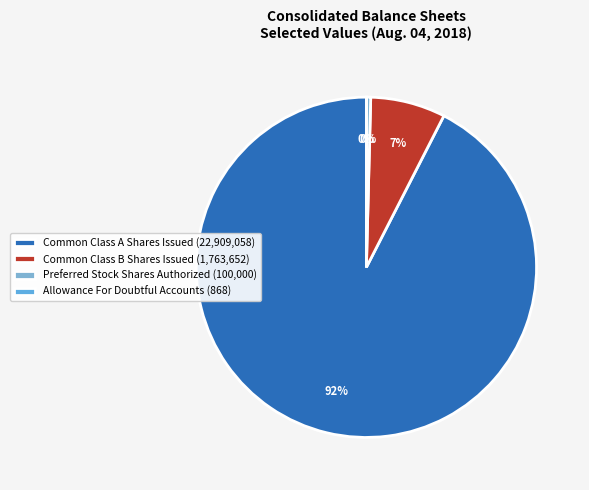

Approximately how many times larger is the value at Common Class A Shares Issued compared to Common Class B Shares Issued?

13.0